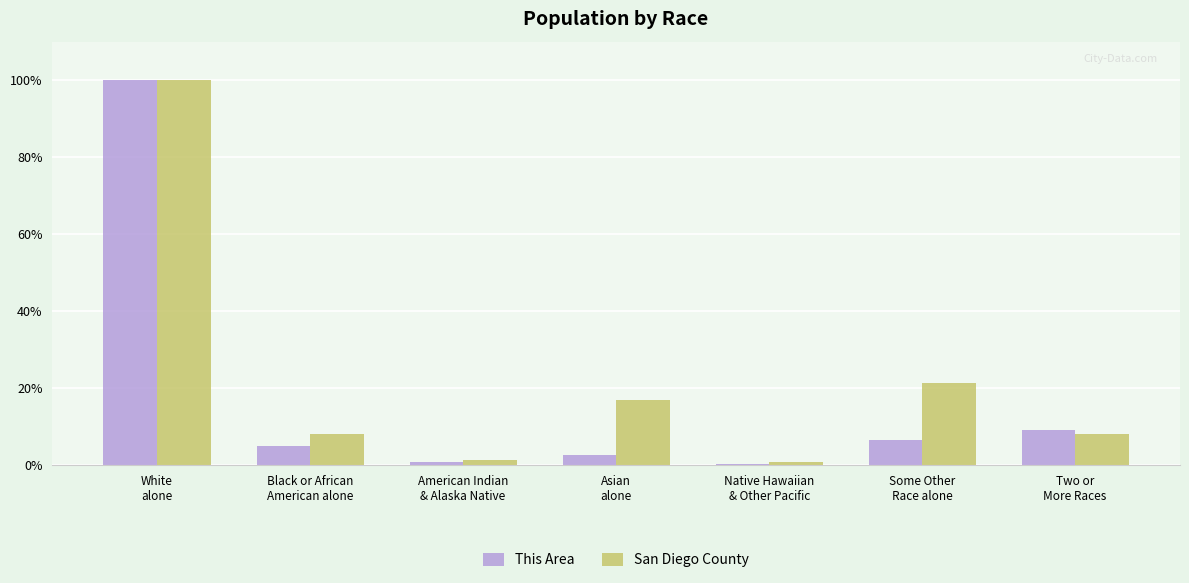

Does the chart contain stacked bars?

No